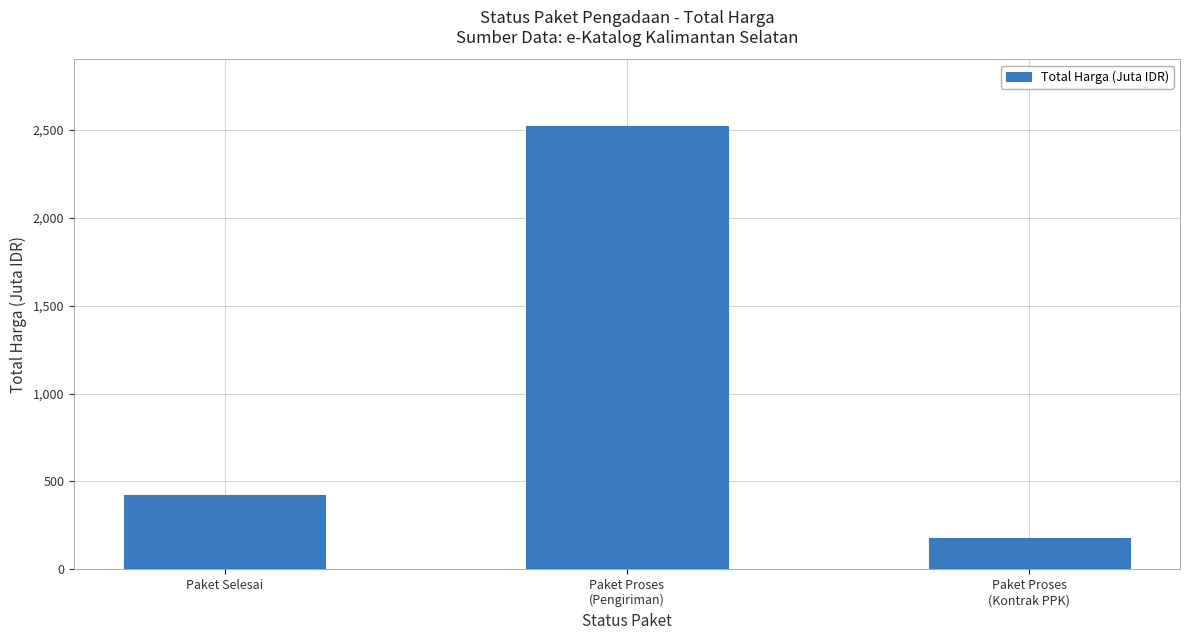

What position from the left is Paket Proses
(Pengiriman)?

2